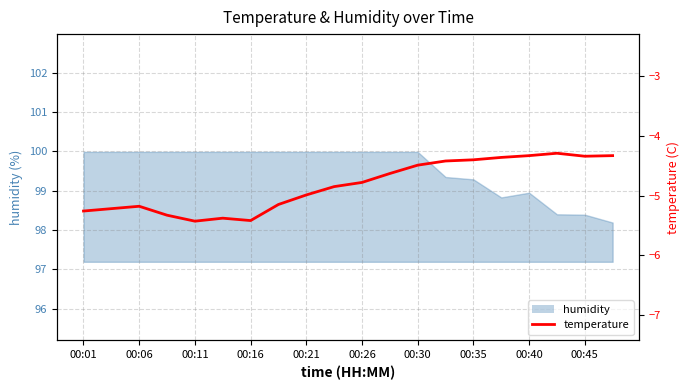

Count the number of categories in the chart.

20